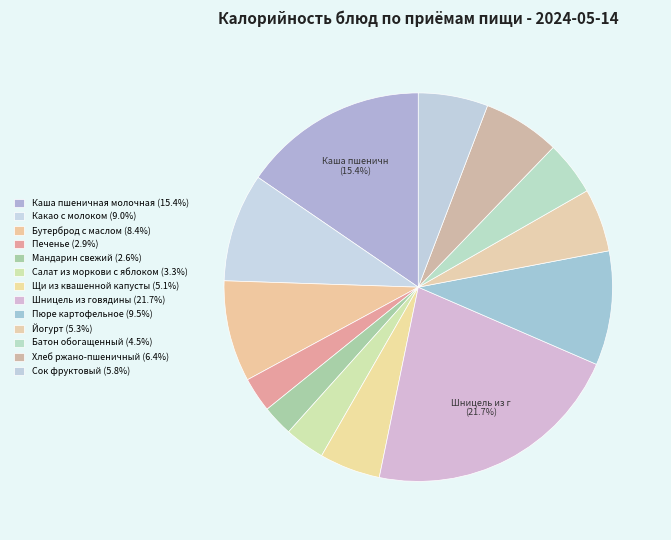

Count the number of slices in the pie.

13